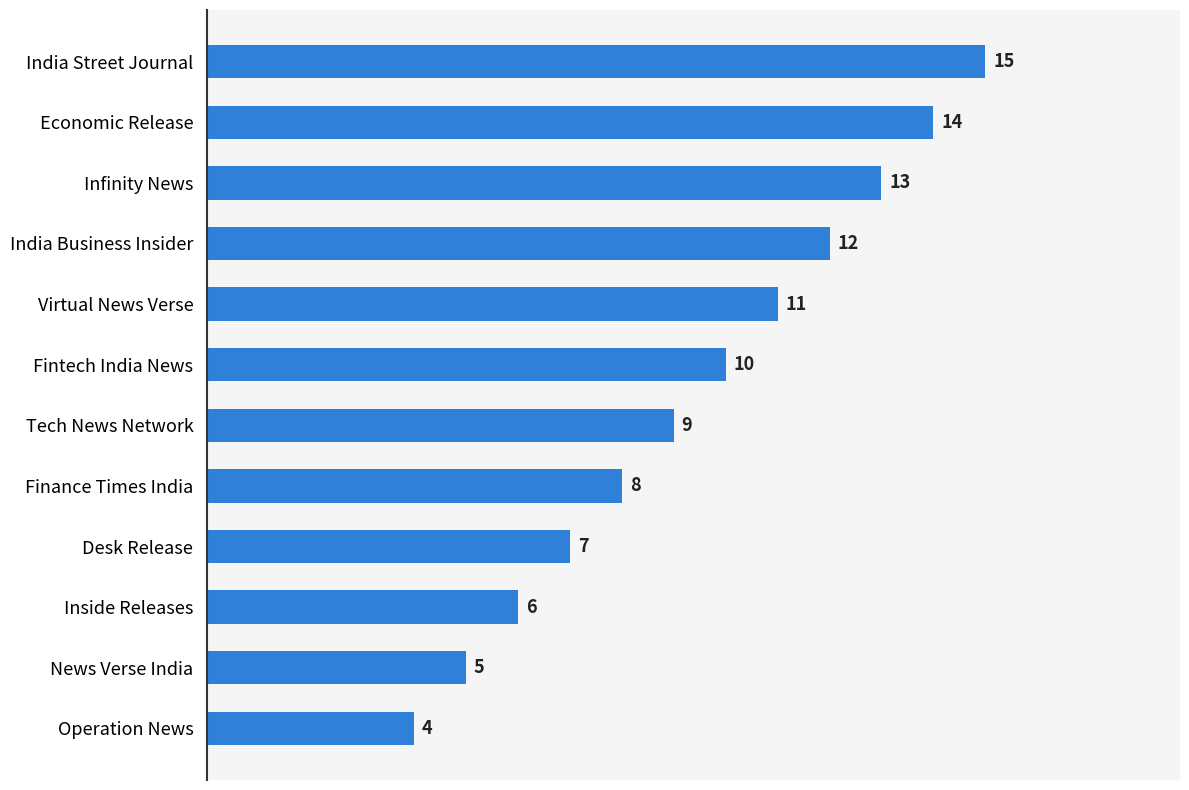

The value at Infinity News is 5. True or false?

False